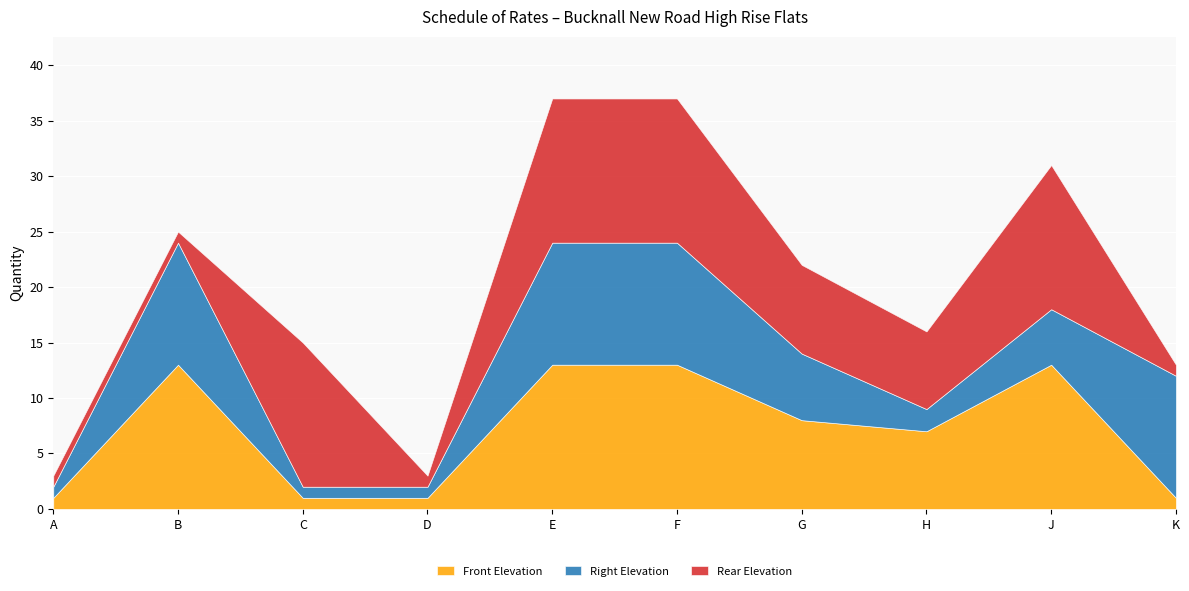

How many interior local peaks does the Rear Elevation series have?

2